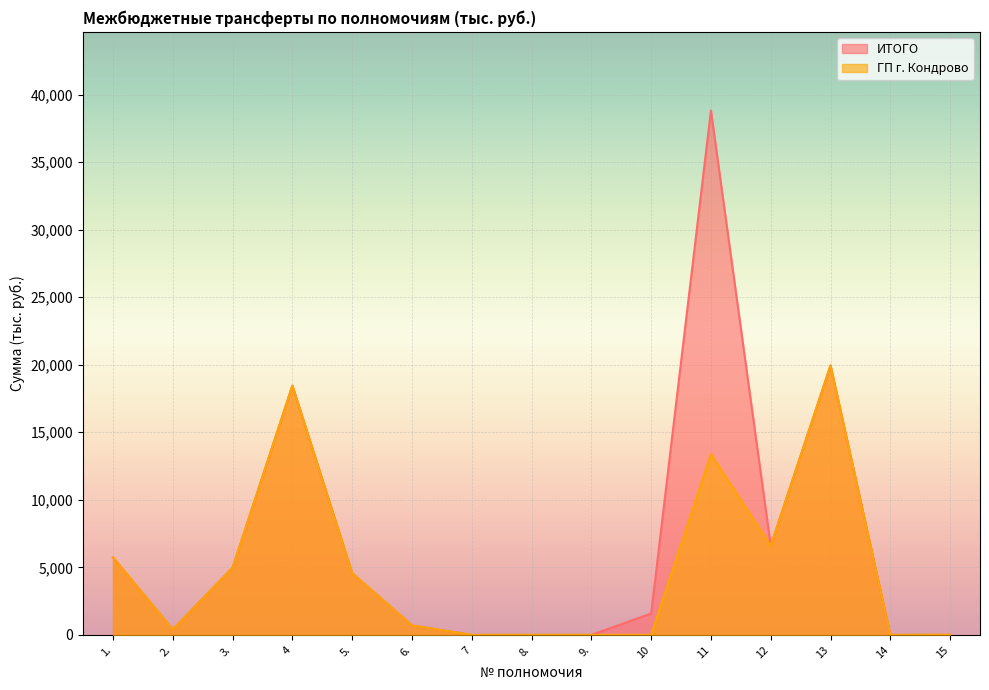

Reading right to left, extract all data points from this chart.

ИТОГО: 15=10.0	14=0.0	13=19943.9	12=6600.0	11=38820.2	10=1582.2	9.=0.0	8.=0.0	7=0.0	6.=700.0	5.=4571.0	4=18451.2	3.=4976.4	2.=400.0	1.=5736.0
ГП г. Кондрово: 15=10.0	14=0.0	13=19943.9	12=6600.0	11=13375.0	10=0.0	9.=0.0	8.=0.0	7=0.0	6.=700.0	5.=4571.0	4=18451.2	3.=4976.4	2.=400.0	1.=5736.0